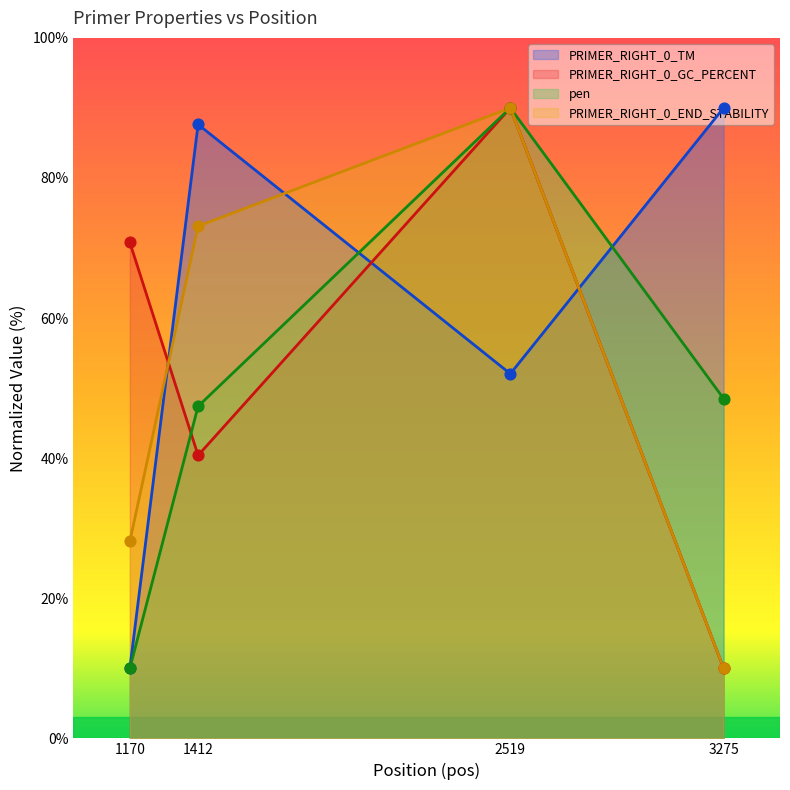

Which series reaches the maximum Y coordinate?

PRIMER_RIGHT_0_TM